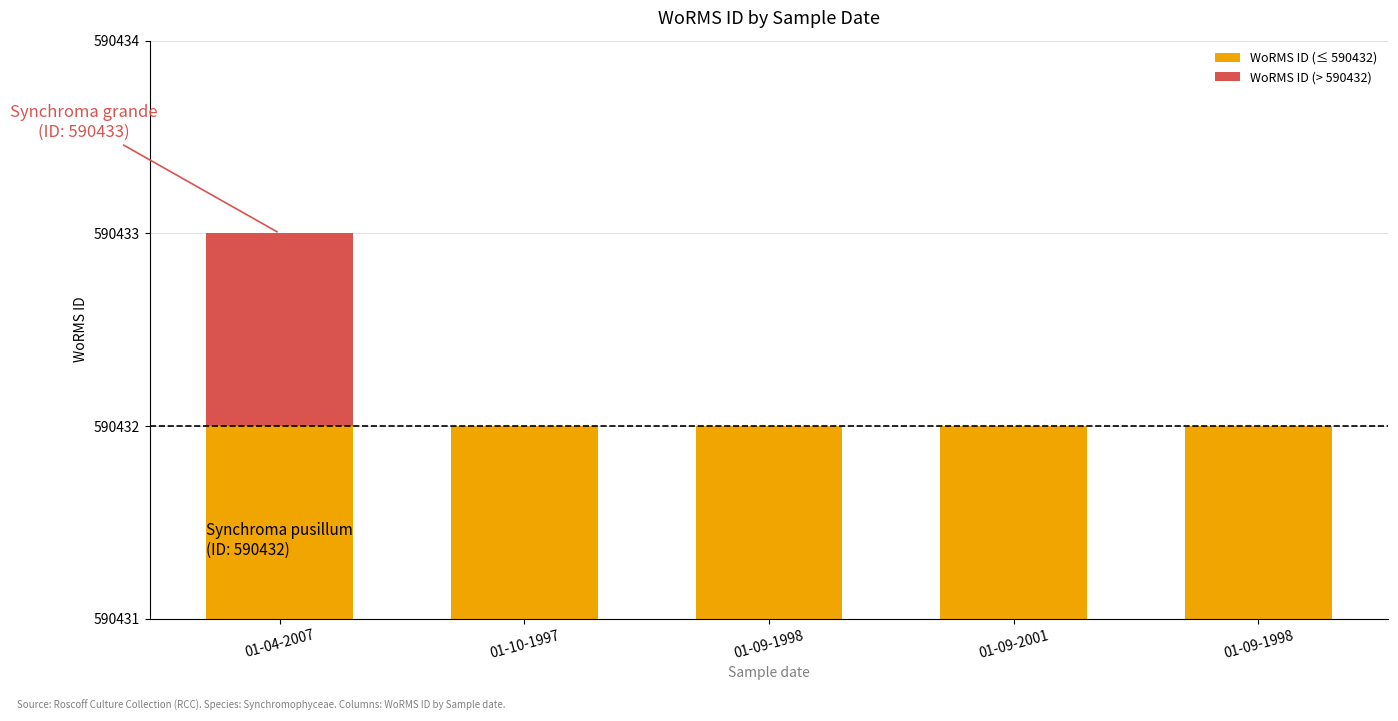

At which category is the sum across all series the highest?

01-04-2007